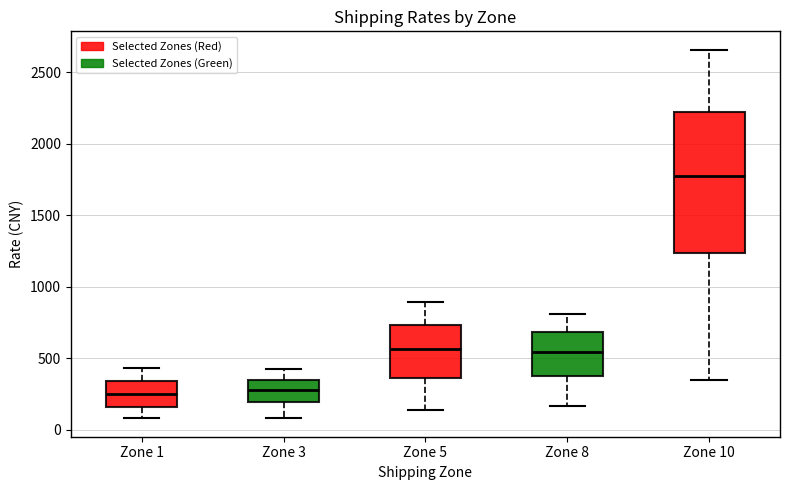

Comparing the boxes themselves (not the whiskers), which one is the tallest?

Zone 10